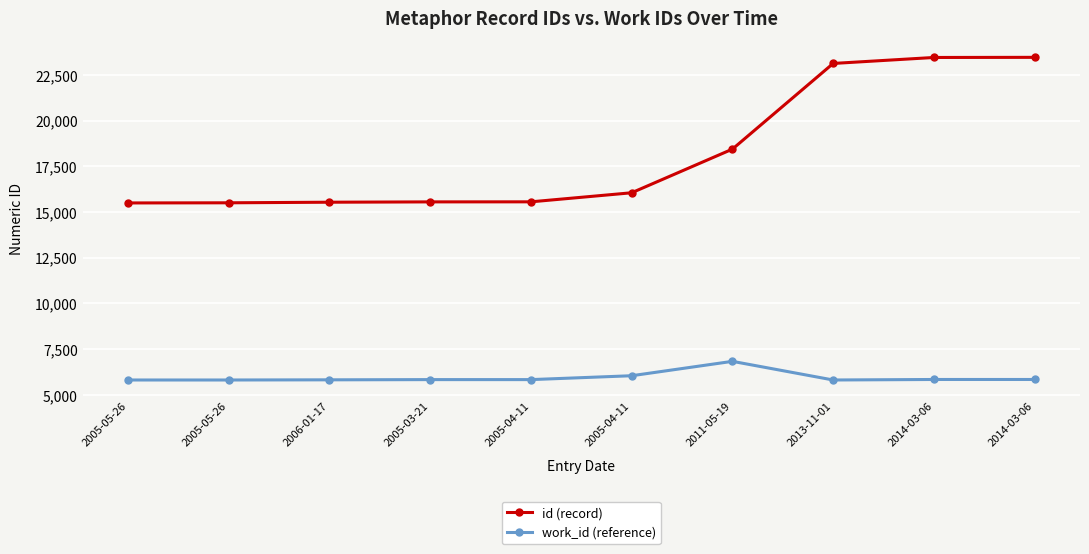

Reading left to right, list all the values displayed in this chart.

id (record): 2005-05-26=15498	2005-05-26=15506	2006-01-17=15538	2005-03-21=15556	2005-04-11=15559	2005-04-11=16055	2011-05-19=18442	2013-11-01=23129	2014-03-06=23456	2014-03-06=23463
work_id (reference): 2005-05-26=5813	2005-05-26=5813	2006-01-17=5822	2005-03-21=5834	2005-04-11=5834	2005-04-11=6046	2011-05-19=6833	2013-11-01=5813	2014-03-06=5841	2014-03-06=5841